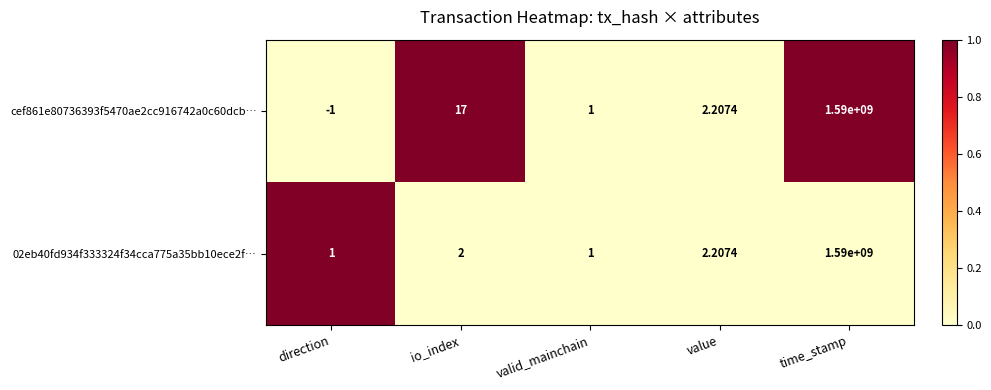

Which category has the lowest value across all series?

direction